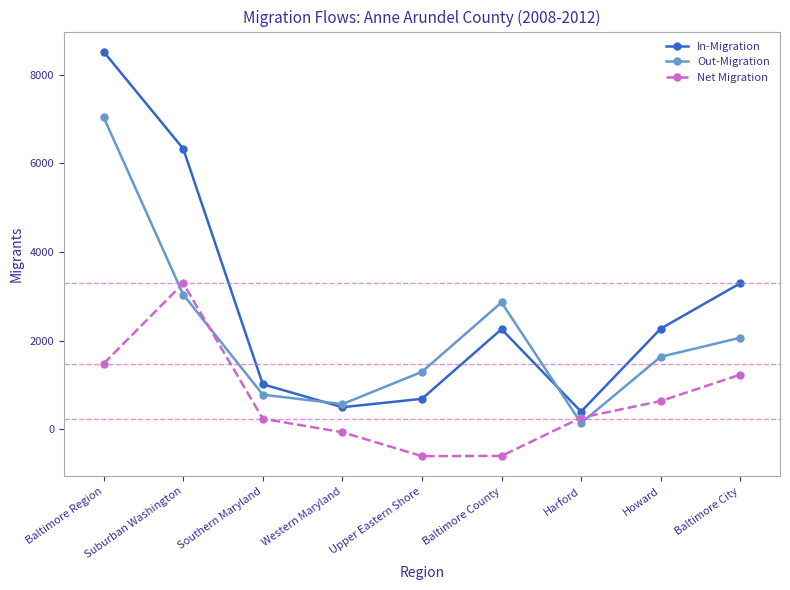

The Out-Migration series shows 1294 at Upper Eastern Shore. True or false?

True